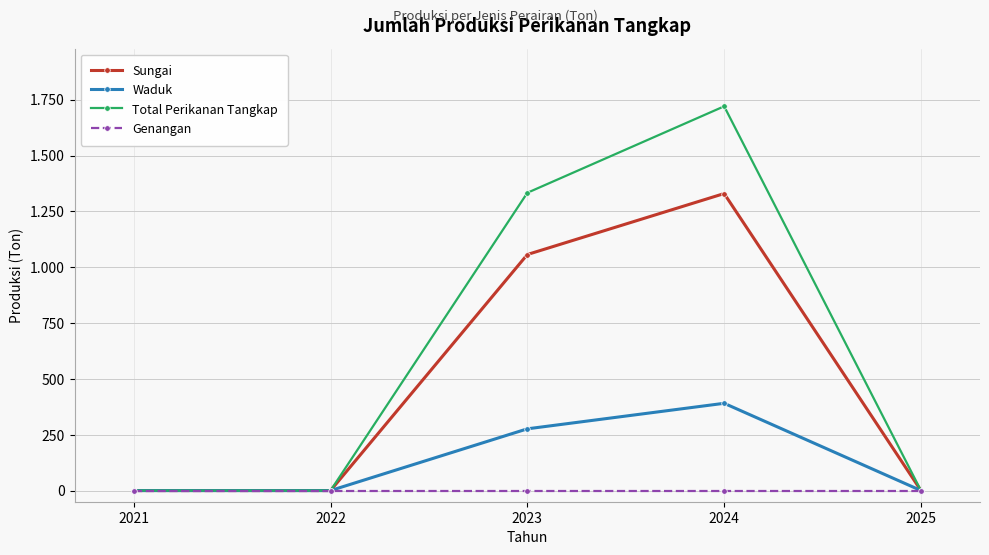

Is this an area chart (filled region under the line)?

No